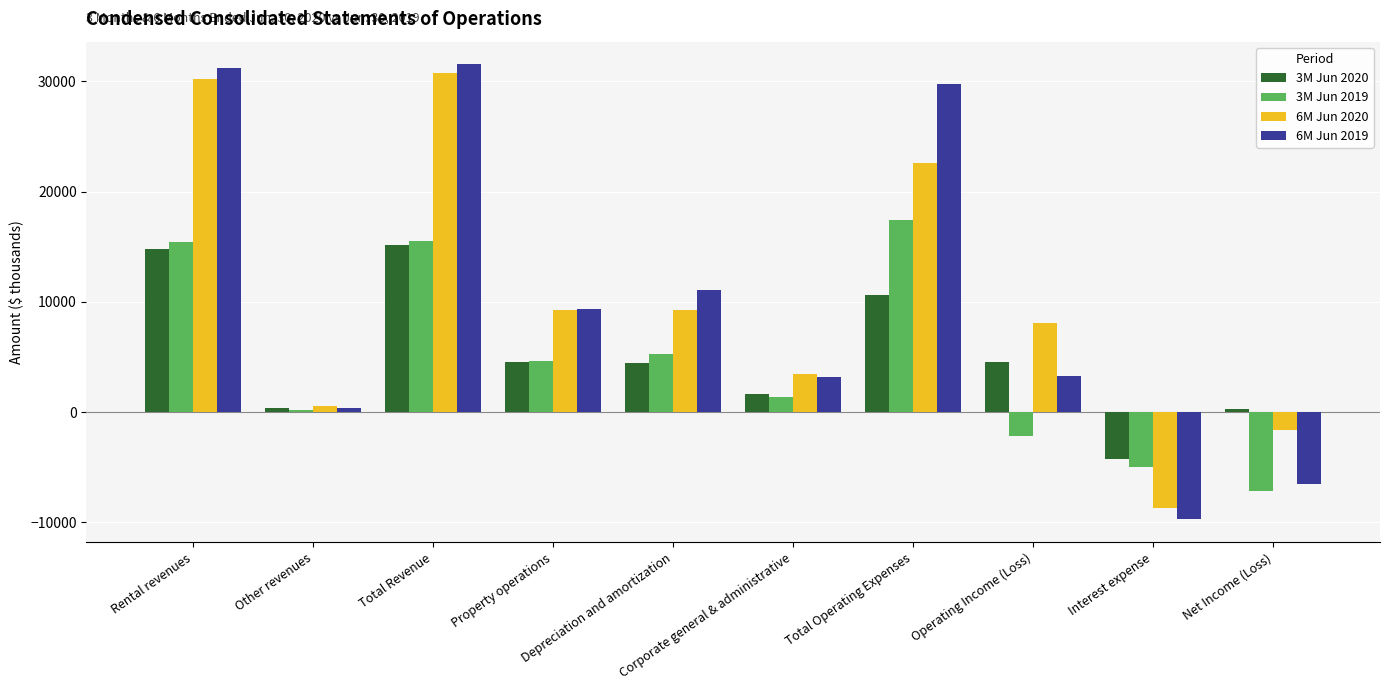

Which series has the widest spread of values?

6M Jun 2019